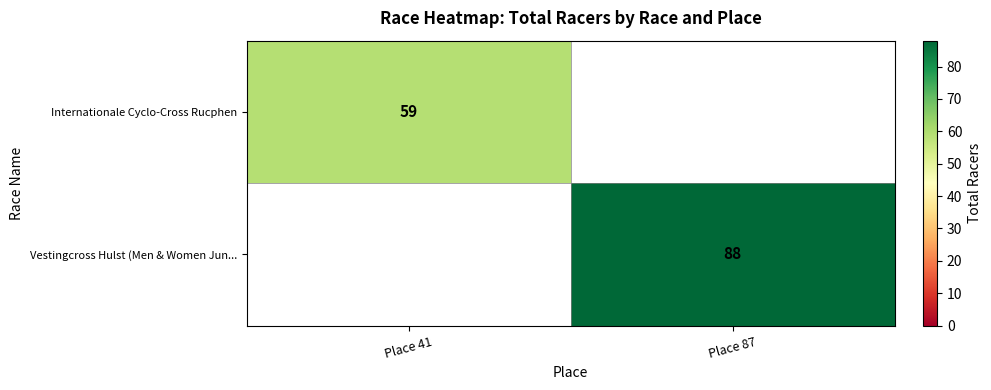

True or false: Vestingcross Hulst (Men & Women Jun... has a value of 121 at Place 87.

False